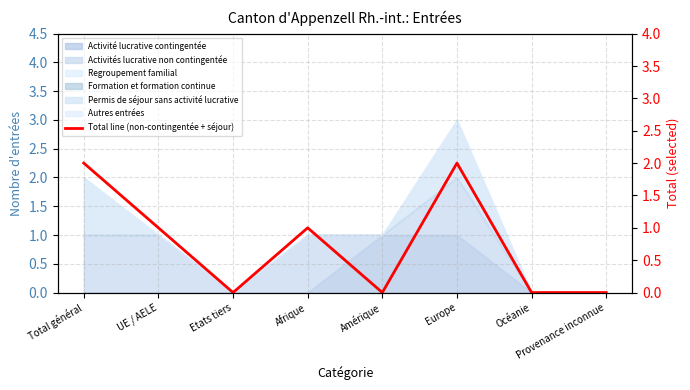

How many positive values are there?

4